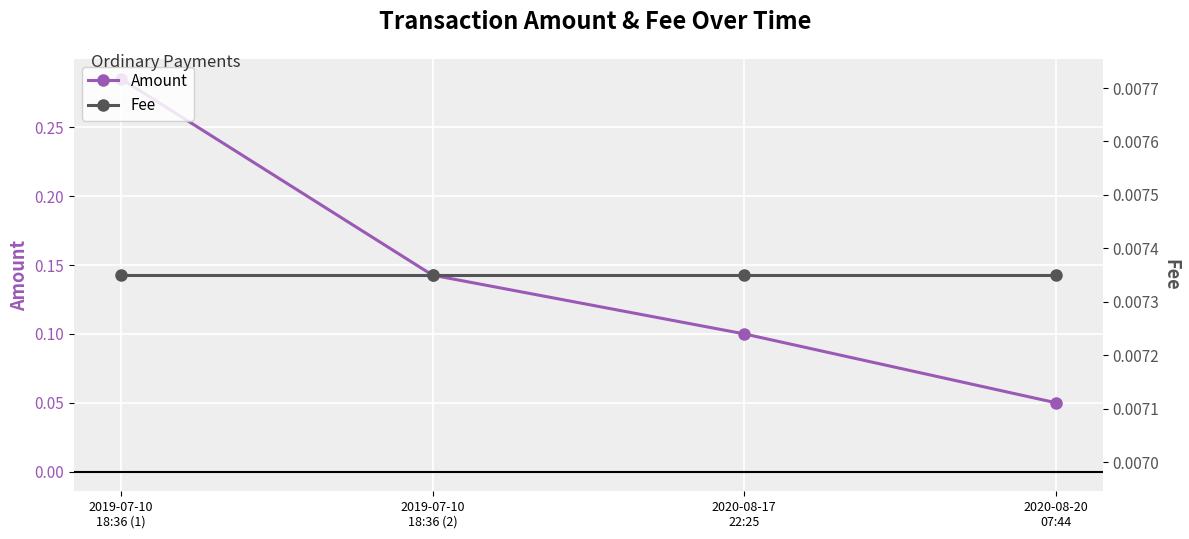

How many lines are shown in the chart?

2